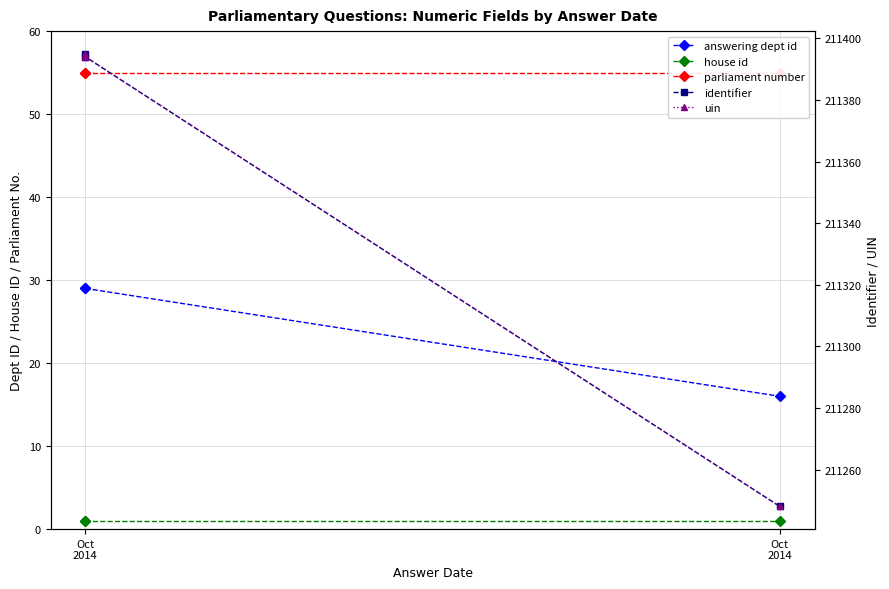

What is the value of the house id point at the 3rd from the left?

1